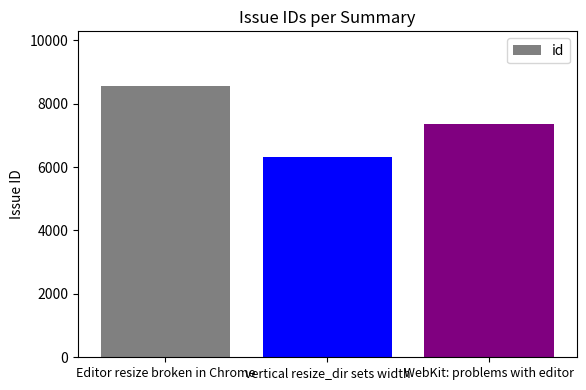

Rank the categories by value from highest to lowest.

Editor resize broken in Chrome, WebKit: problems with editor, vertical resize_dir sets width